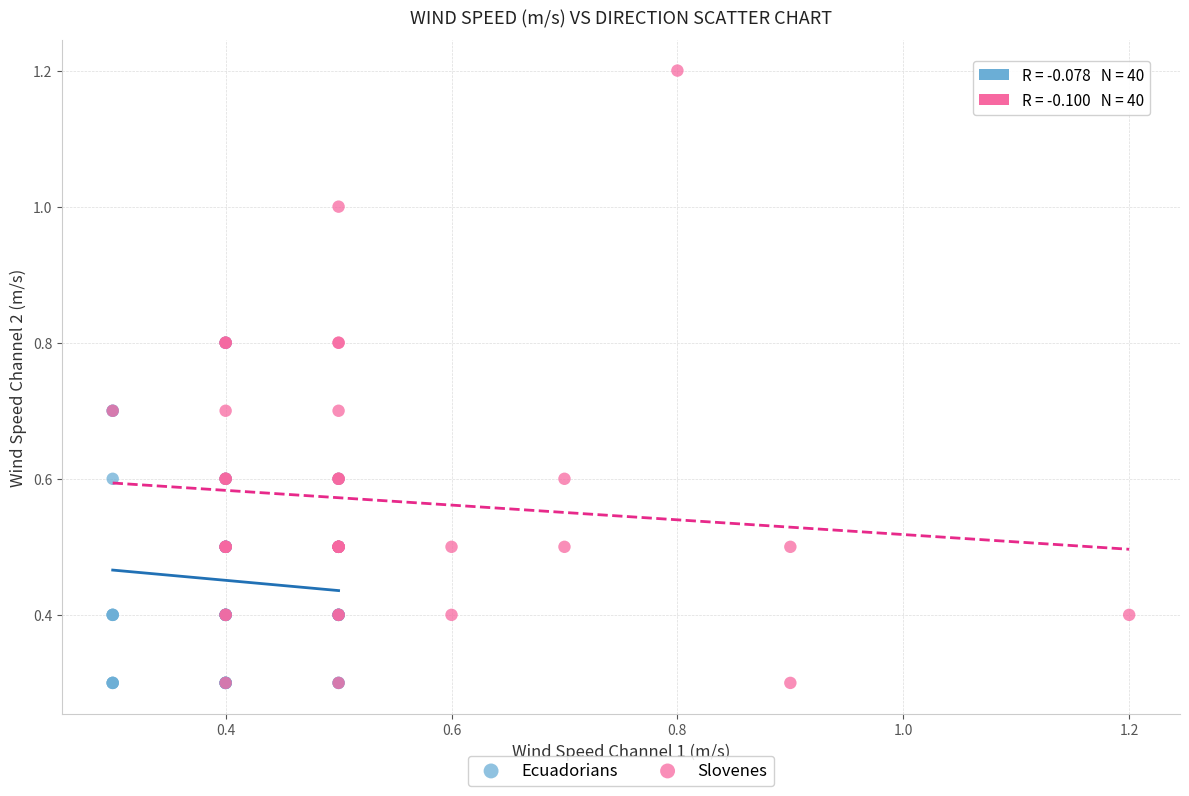

Which series has the largest Y range (max minus min)?

Slovenes